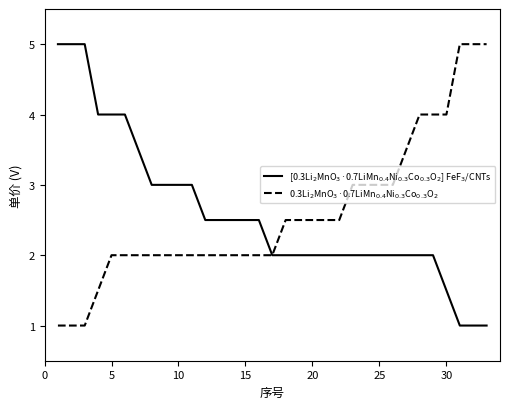

What is the minimum value shown in the chart?

1.0